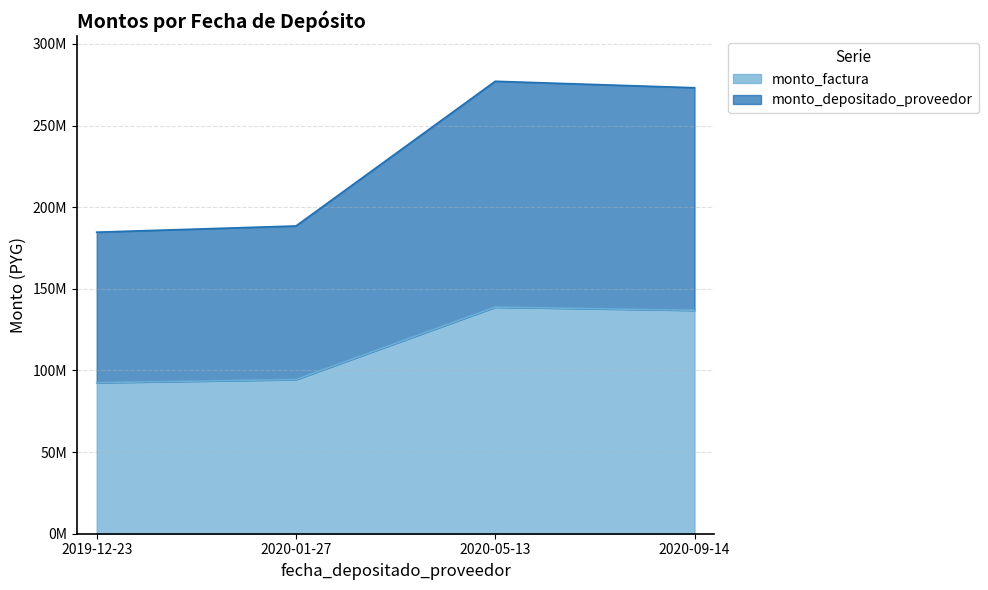

What is the label of the 2nd point from the left?

2020-01-27